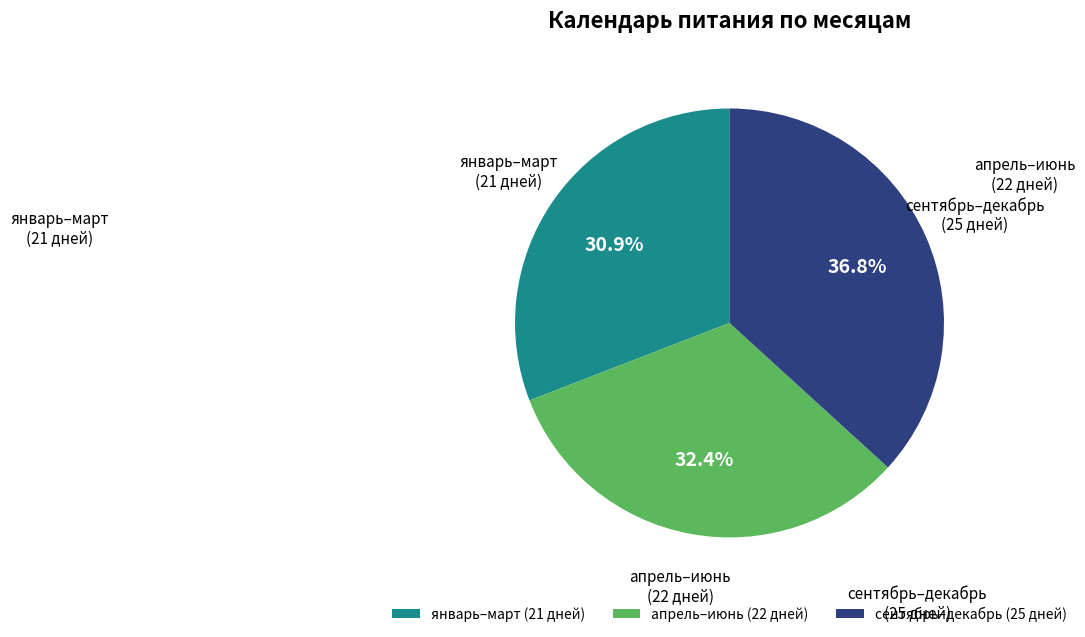

Does any single category account for the majority?

No